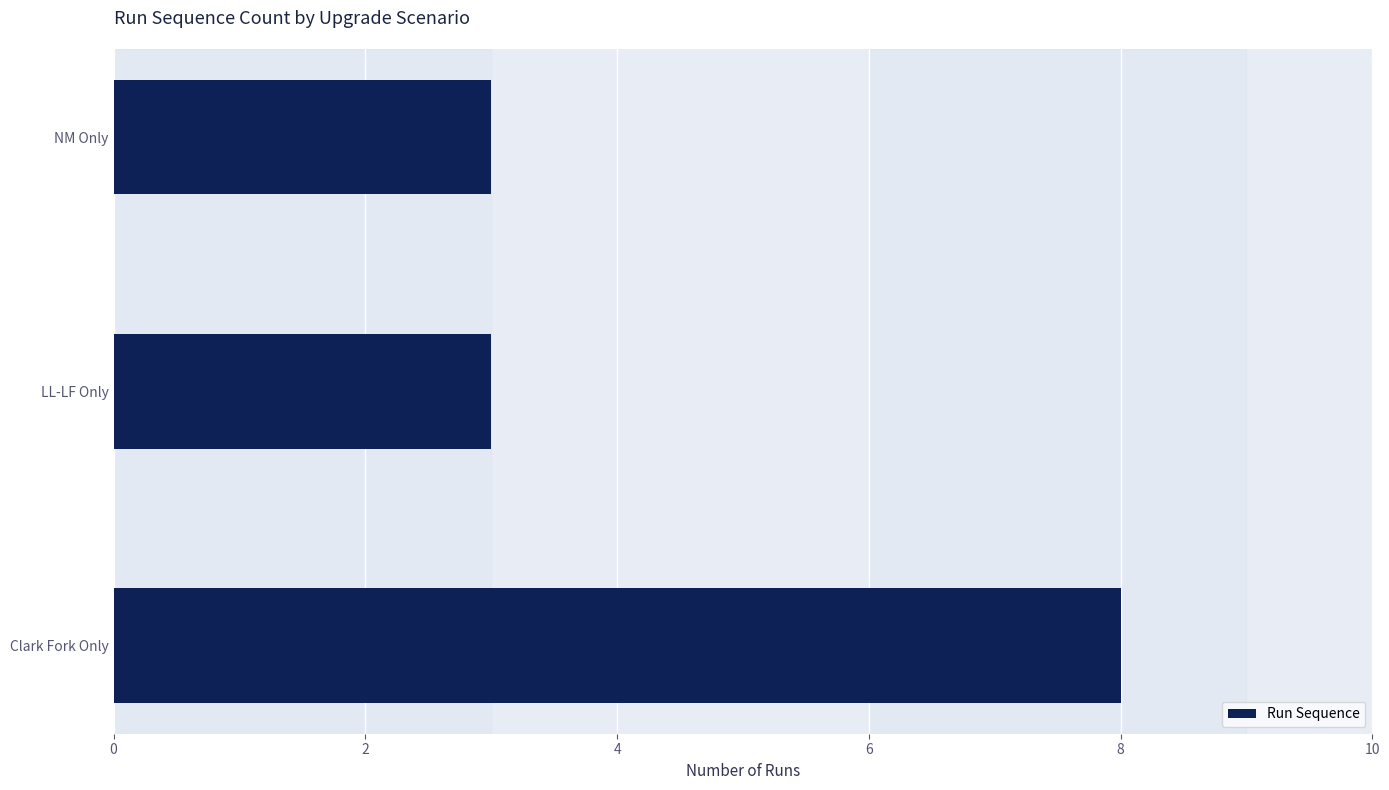

What is the greatest value displayed?

8